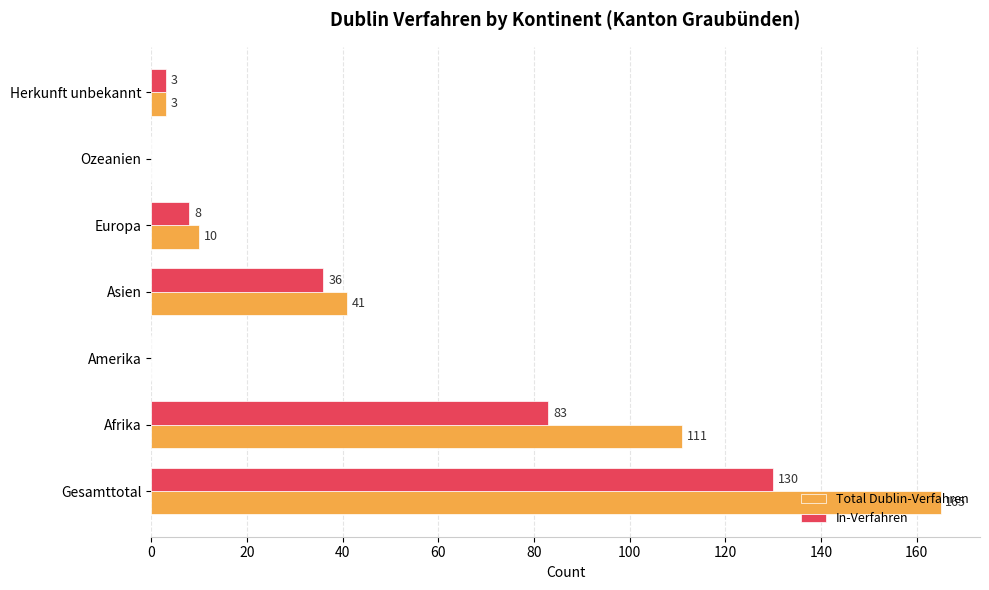

At which label does Total Dublin-Verfahren reach its peak?

Gesamttotal